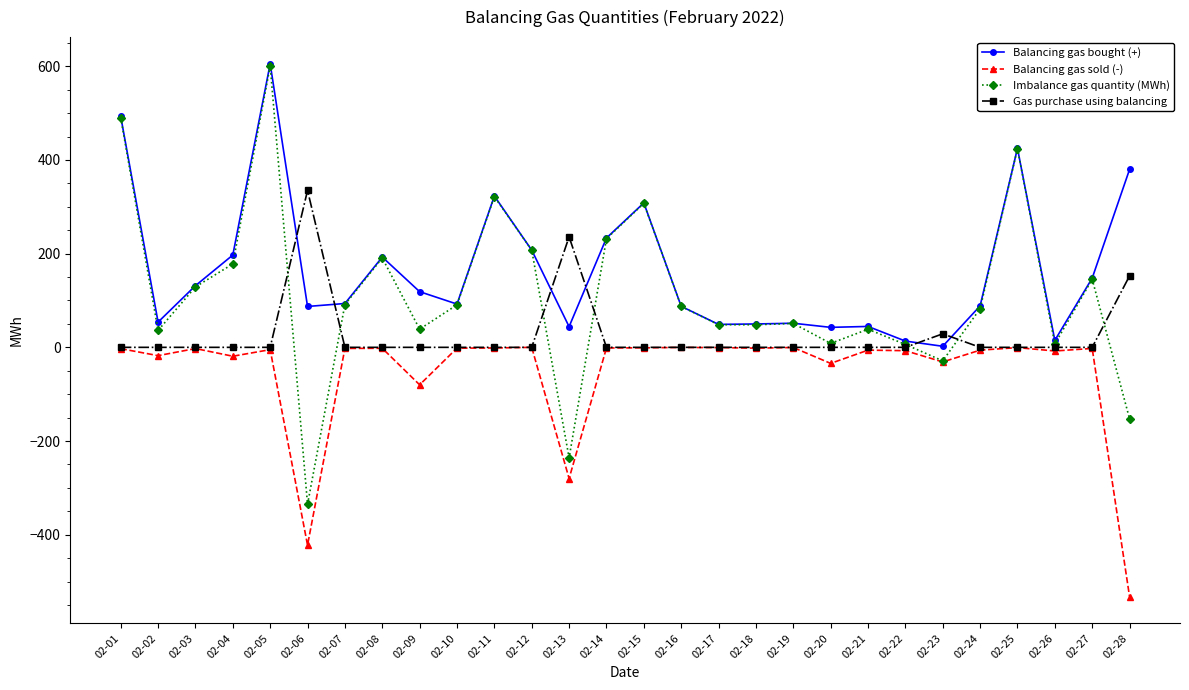

What is the smallest value displayed?

-532.3